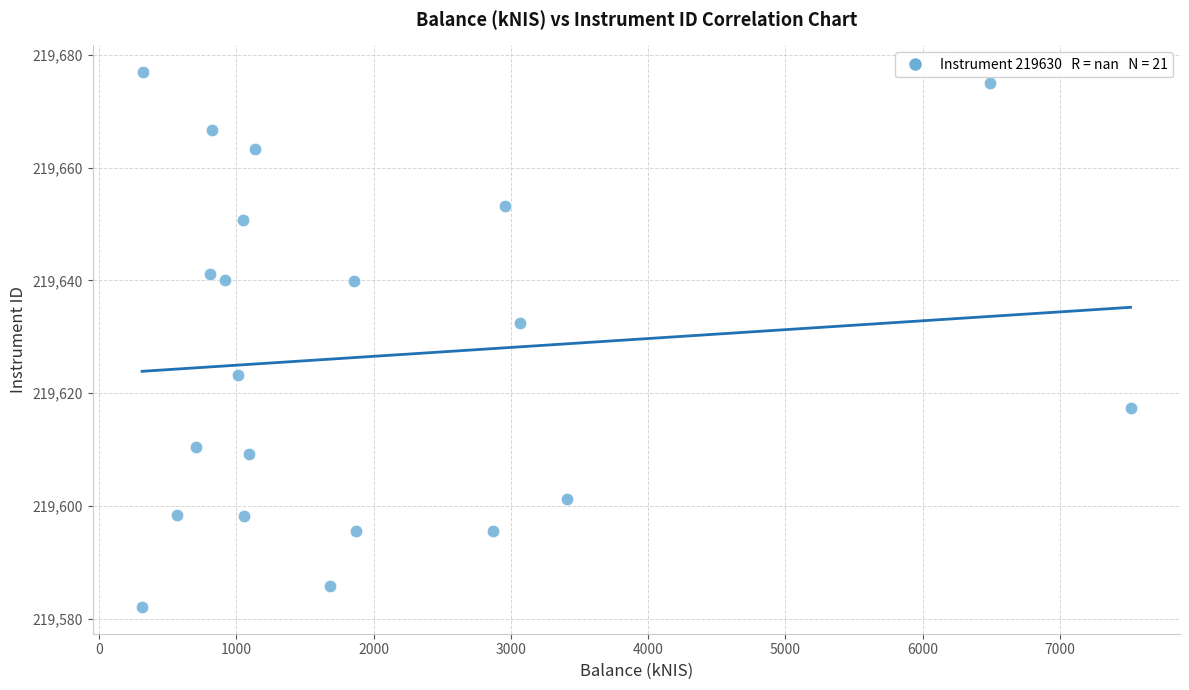

What Y value in the scatter plot is closest to 219629?

219632.5